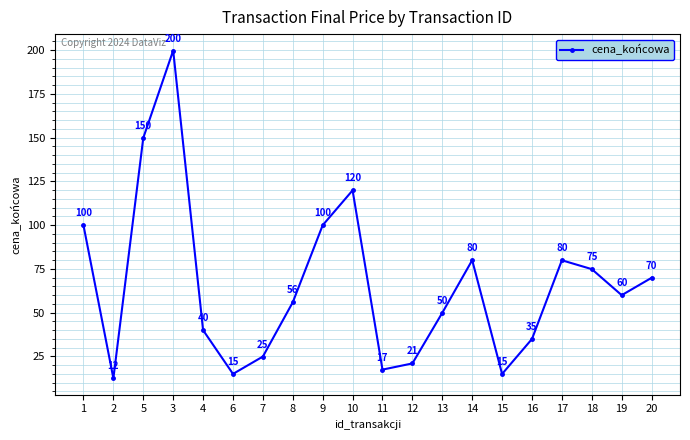

What is the difference between the second highest and second lowest values?

134.9